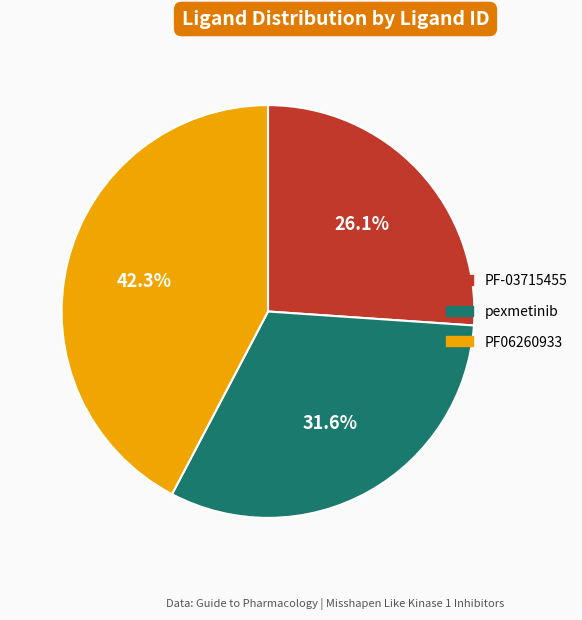

Which has a higher value, PF06260933 or PF-03715455?

PF06260933